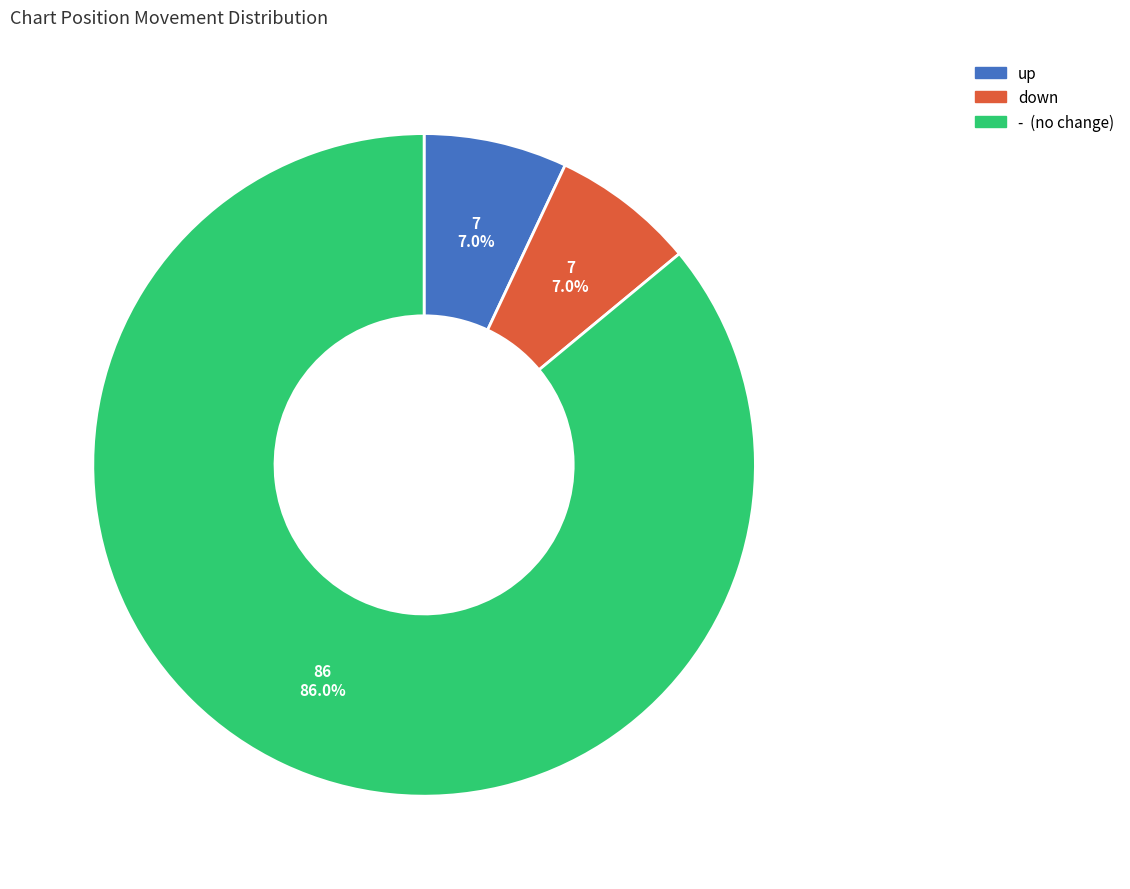

Does - account for over 50% of the chart?

Yes